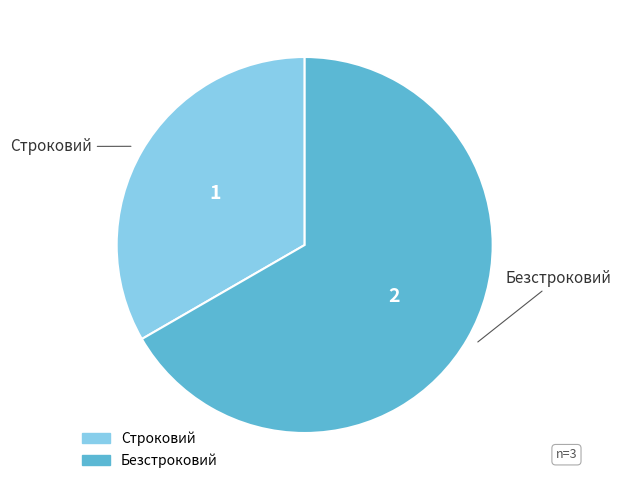

What is the largest slice in the pie chart?

Безстроковий